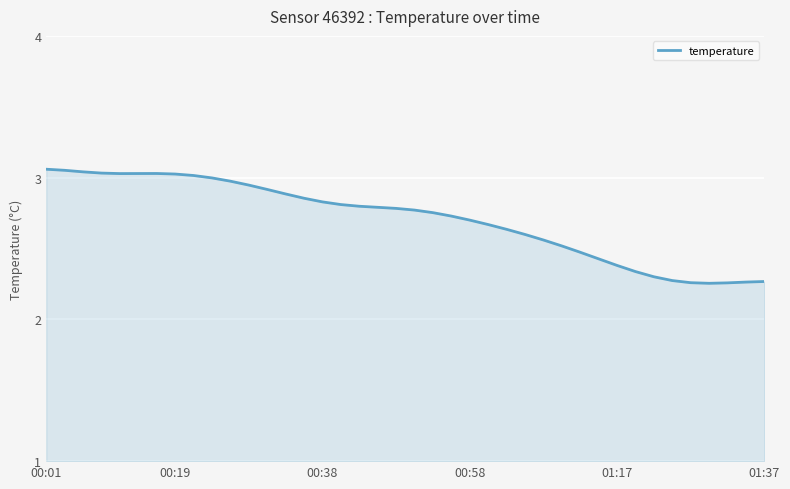

What is the difference between the maximum and minimum values?

0.8